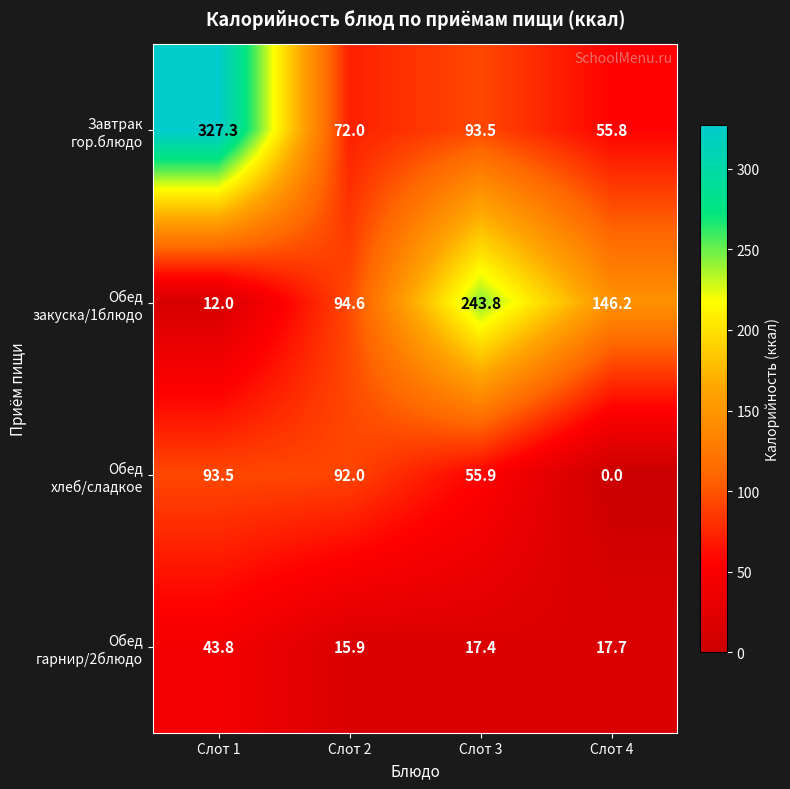

What is the difference between the highest and lowest values at Слот 2?

78.7